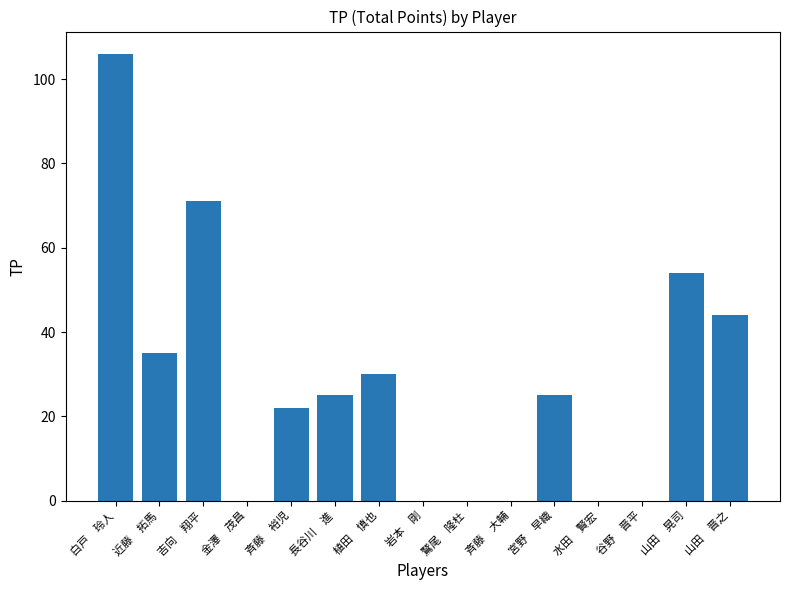

Count the number of categories in the chart.

15